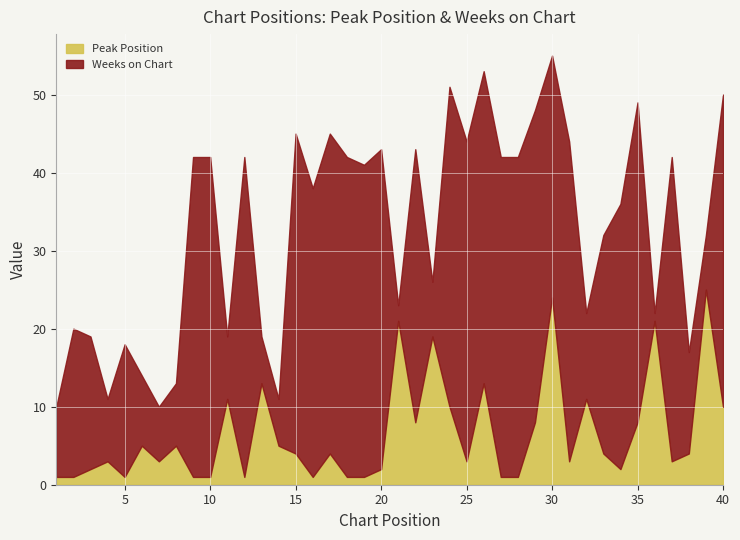

The value of Peak Position at 8 is 8. True or false?

False